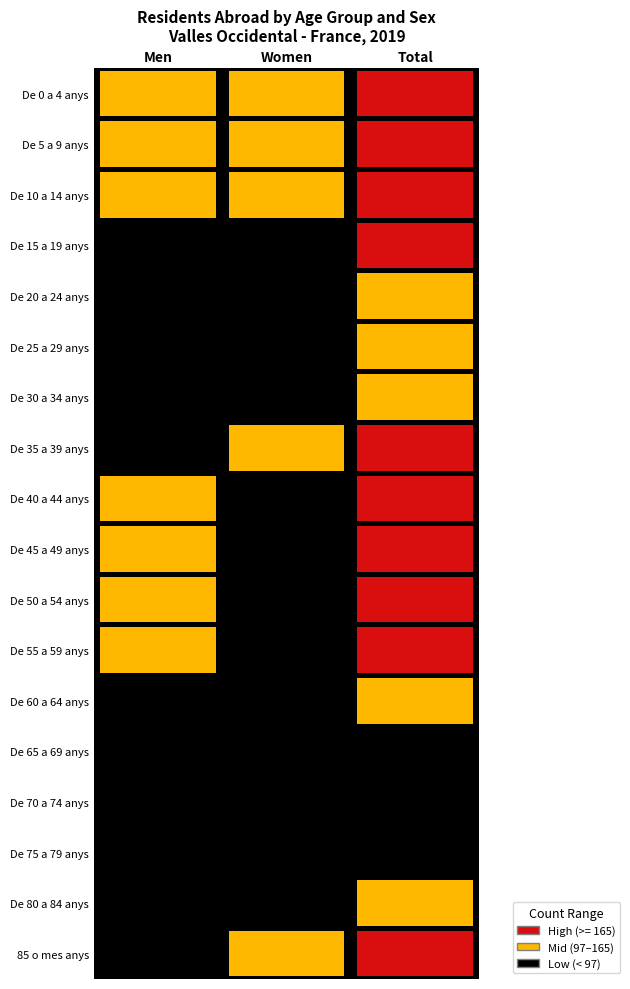

What is the difference between the highest and lowest values at Men?

96